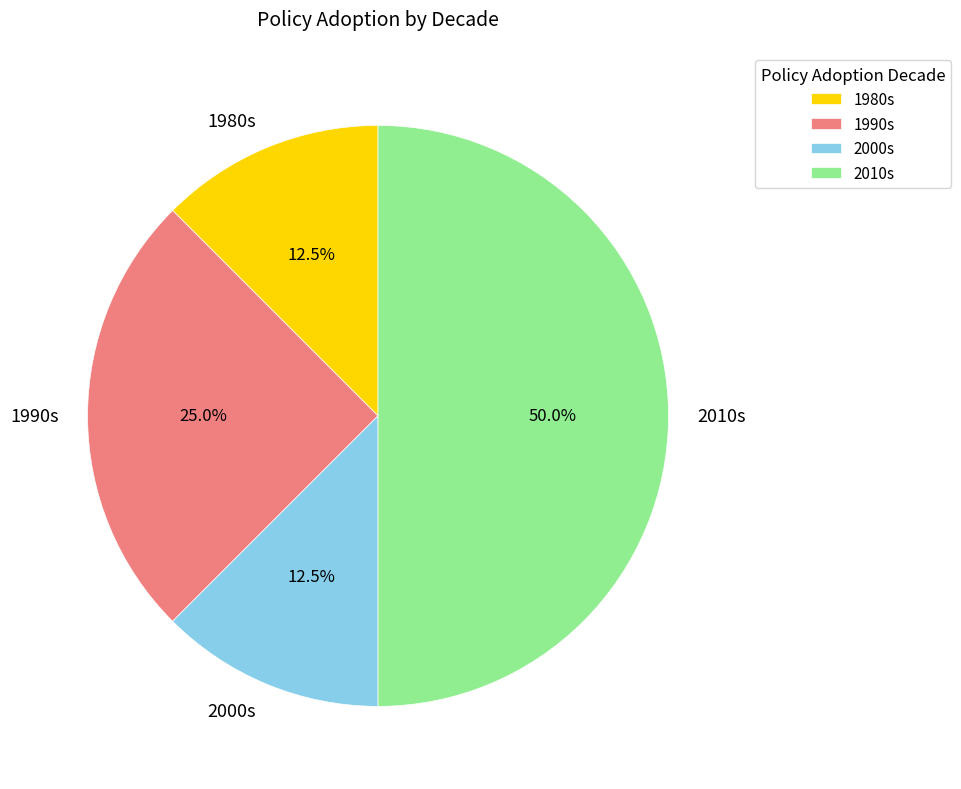

To the nearest percent, what is the average slice percentage?

25%